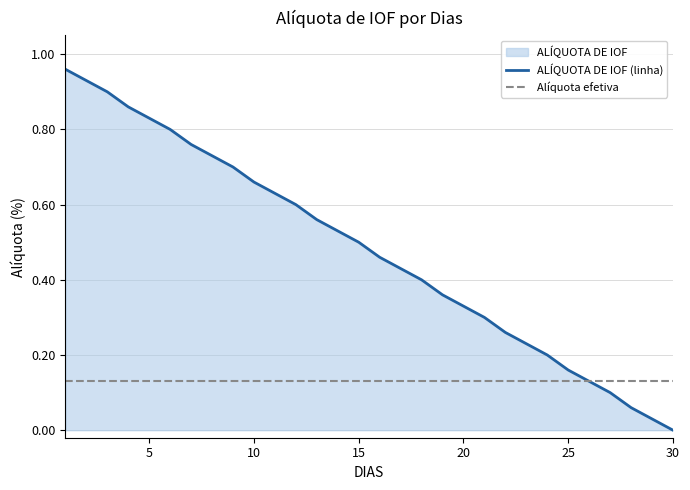

Which series has the widest spread of values?

ALÍQUOTA DE IOF (linha)